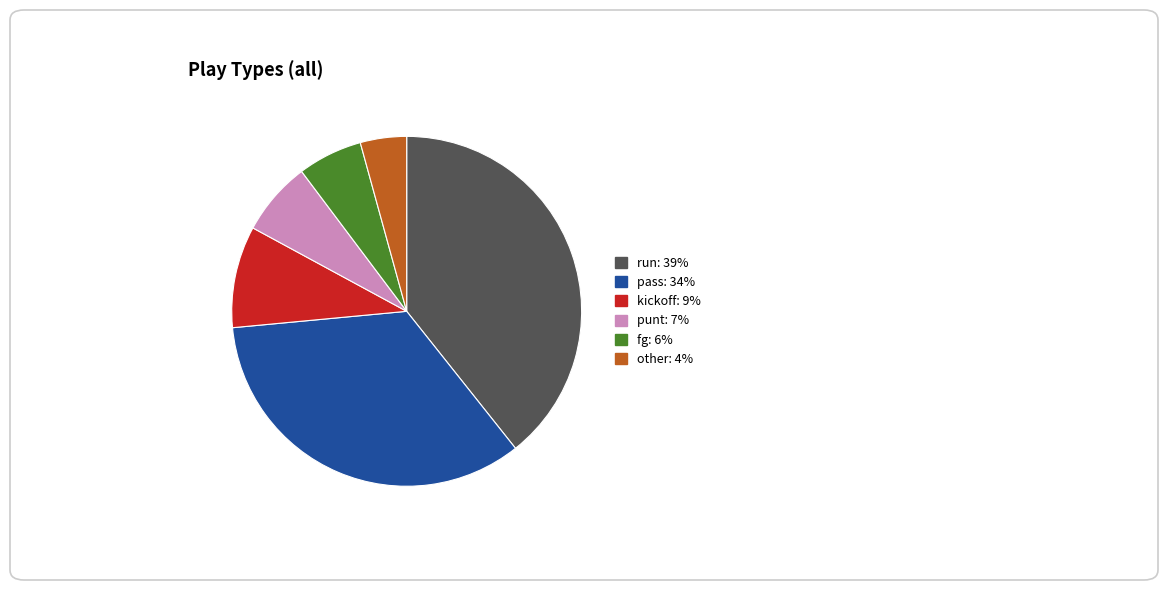

Rank the categories by value from highest to lowest.

run, pass, kickoff, punt, fg, other